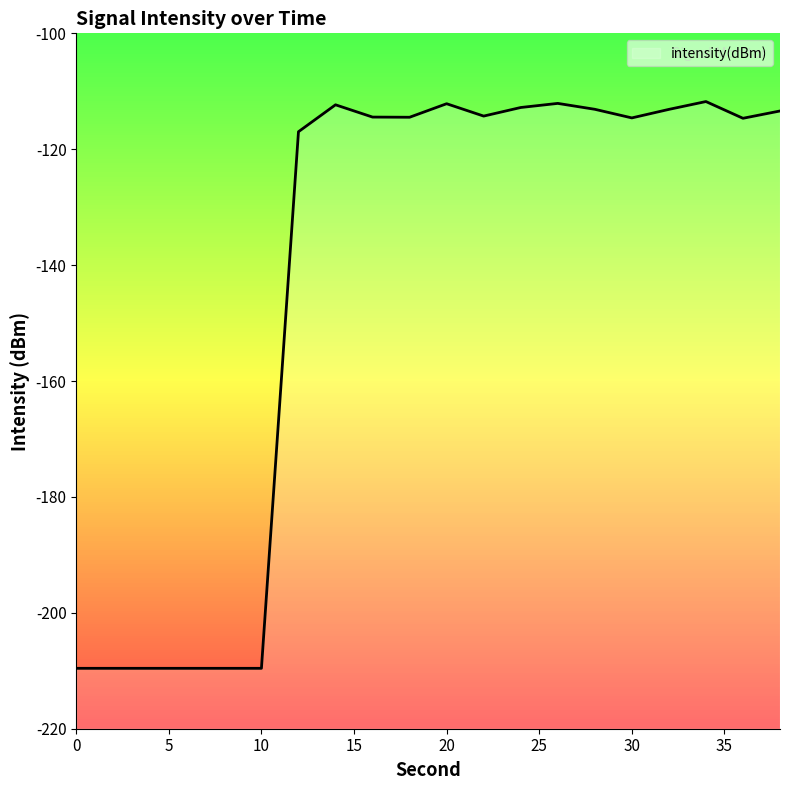

Reading right to left, transcribe all the data shown in this chart.

-113.4	-114.7	-111.8	-113.1	-114.6	-113.1	-112.1	-112.8	-114.3	-112.1	-114.5	-114.5	-112.3	-117.0	-209.6	-209.6	-209.6	-209.6	-209.6	-209.6